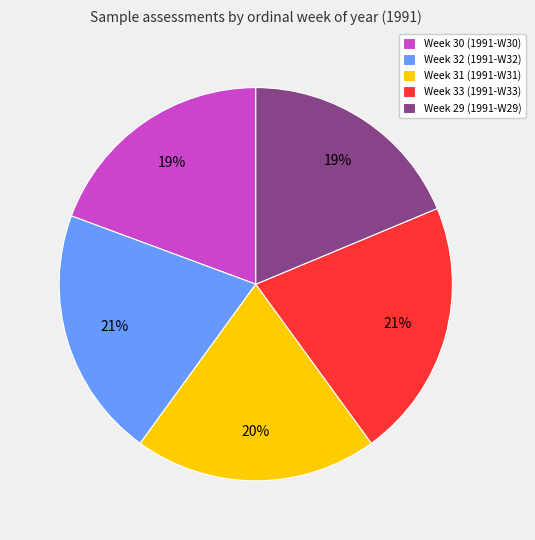

Count the number of slices in the pie.

5